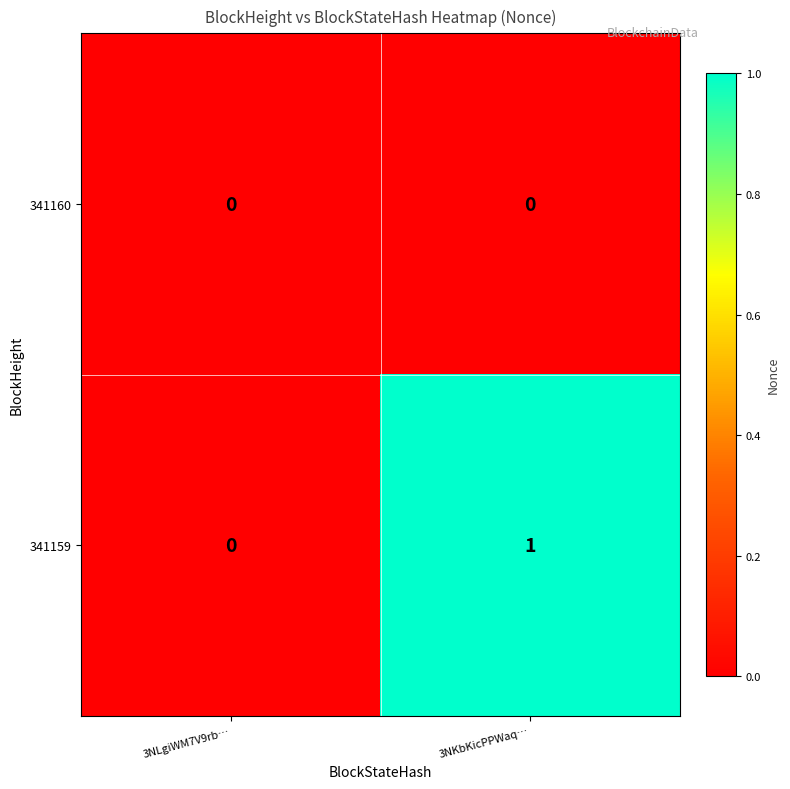

Is it true that 341159 equals 1 at 3NKbKicPPWaq…?

True